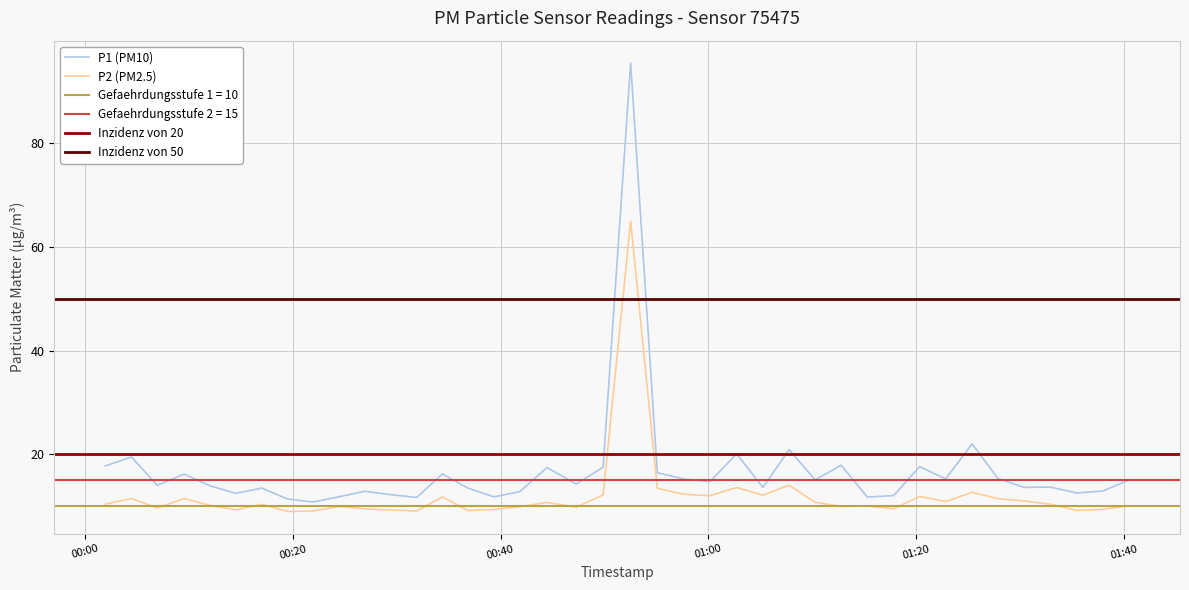

What is the maximum value shown in the chart?

95.5